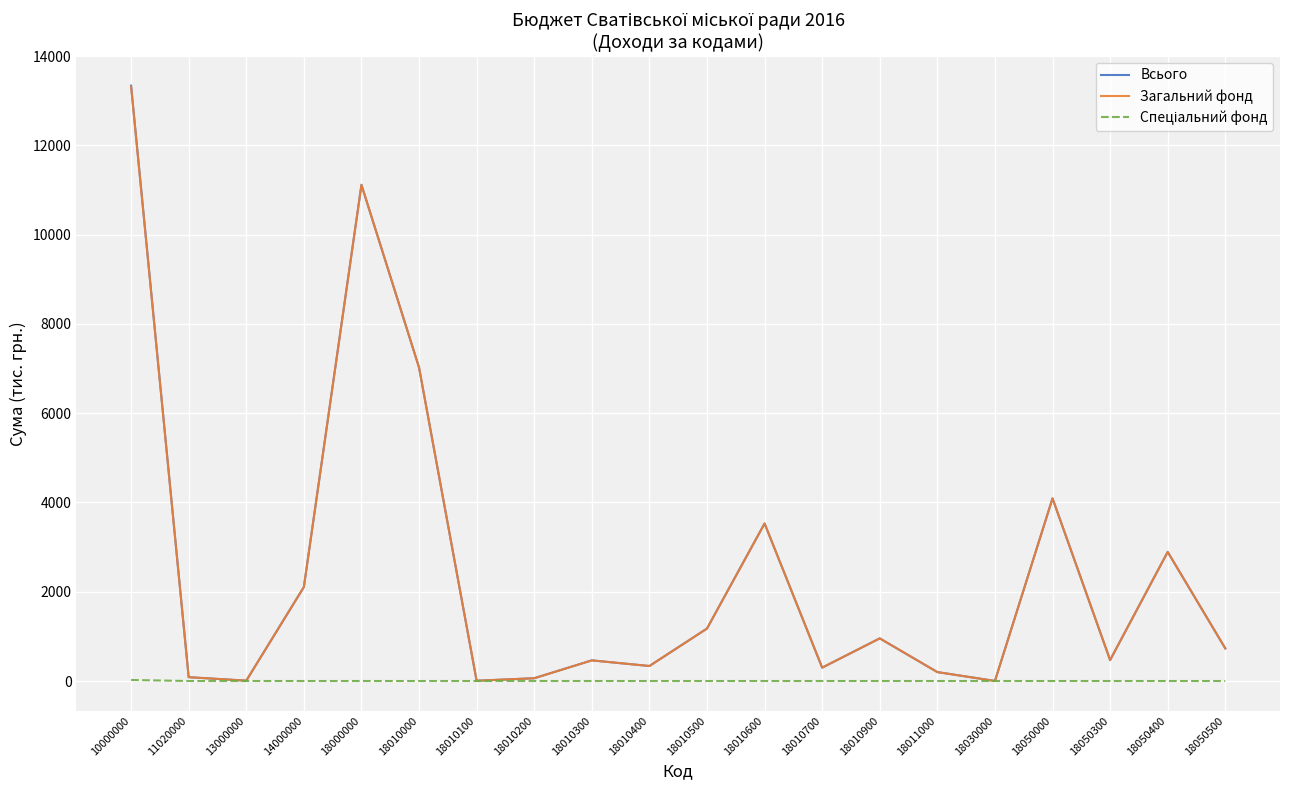

What is the greatest value displayed?

13338.3